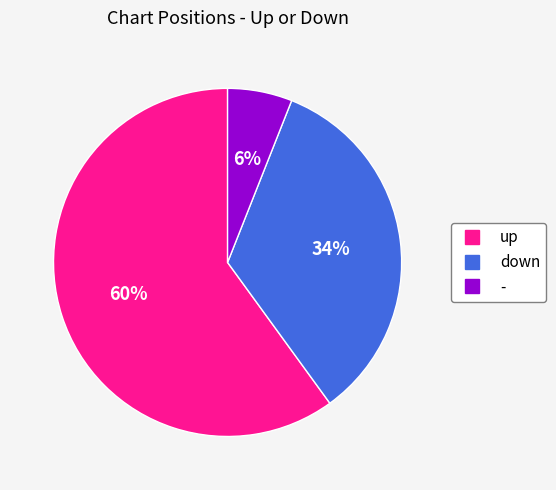

To the nearest percent, what portion does up represent?

60%